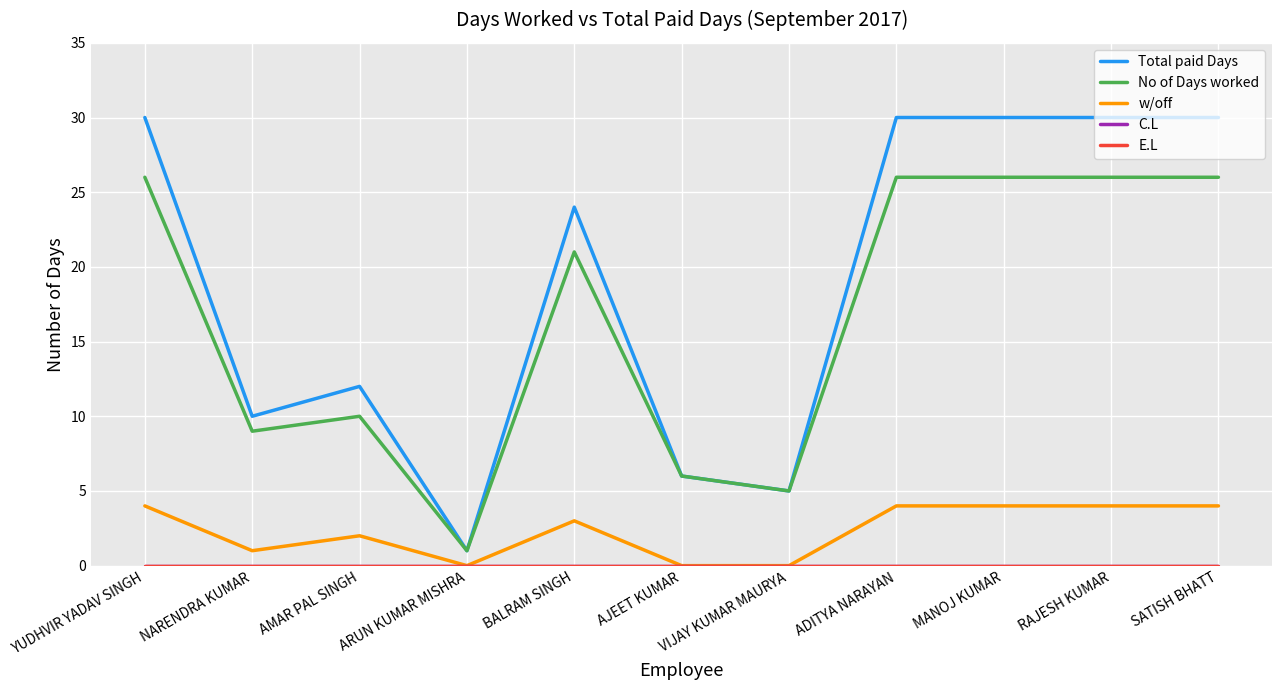

Reading right to left, extract all data points from this chart.

Total paid Days: 30	30	30	30	5	6	24	1	12	10	30
No of Days worked: 26	26	26	26	5	6	21	1	10	9	26
w/off: 4	4	4	4	0	0	3	0	2	1	4
C.L: 0	0	0	0	0	0	0	0	0	0	0
E.L: 0	0	0	0	0	0	0	0	0	0	0